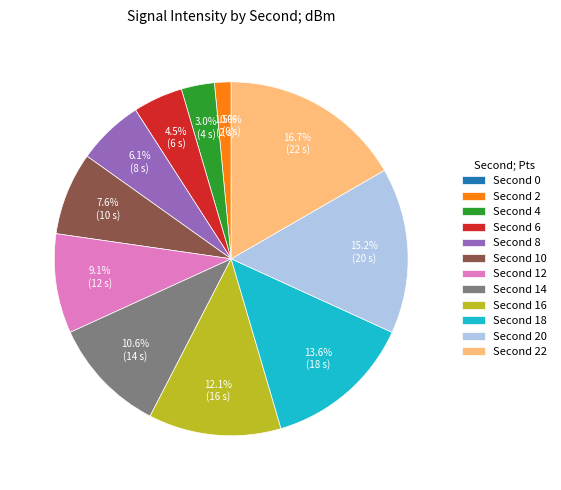

Does any single category account for the majority?

No